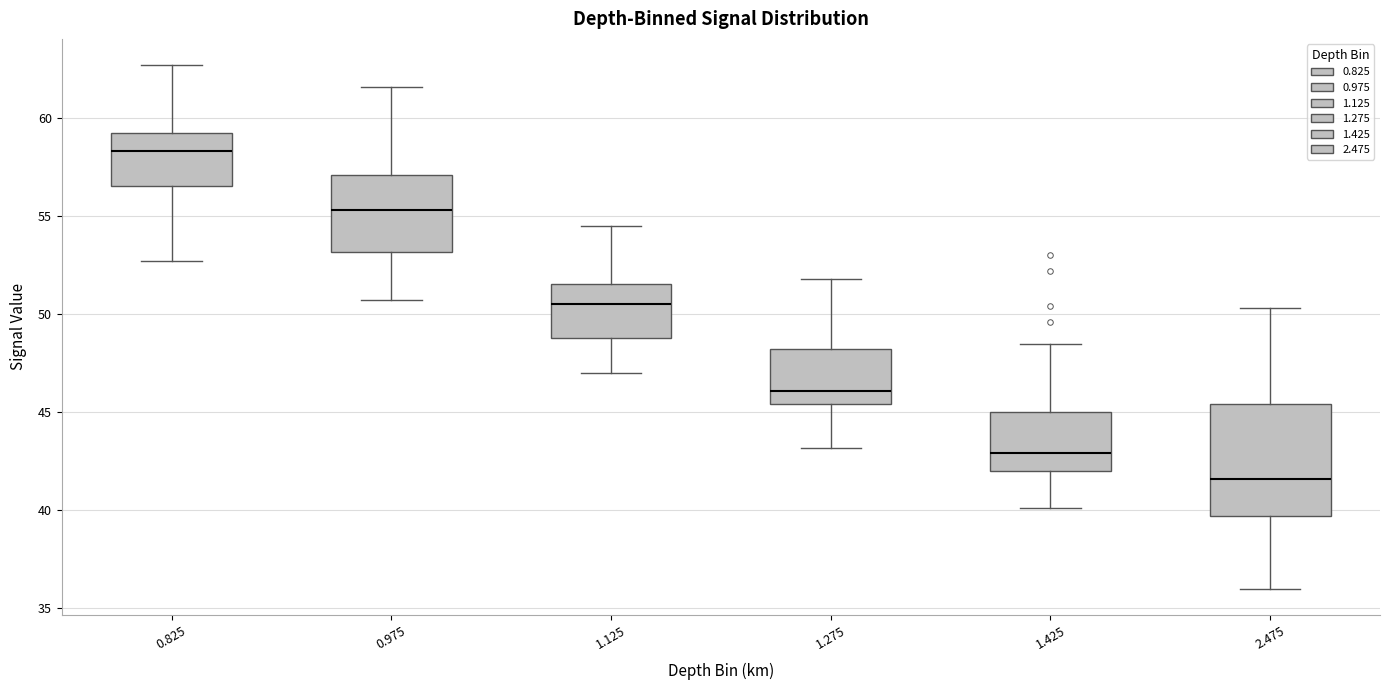

Comparing the boxes themselves (not the whiskers), which one is the tallest?

2.475